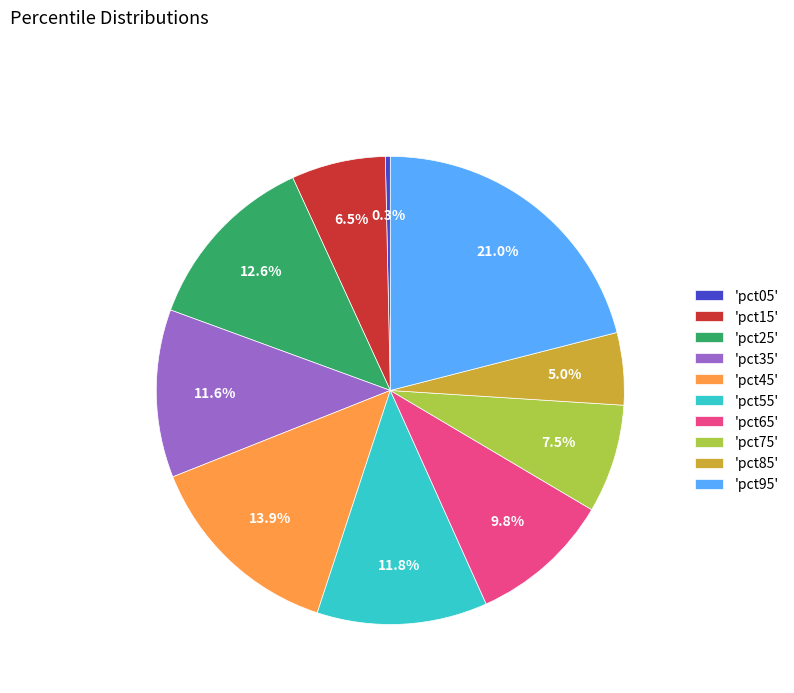

What is the smallest slice in the pie chart?

'pct05'